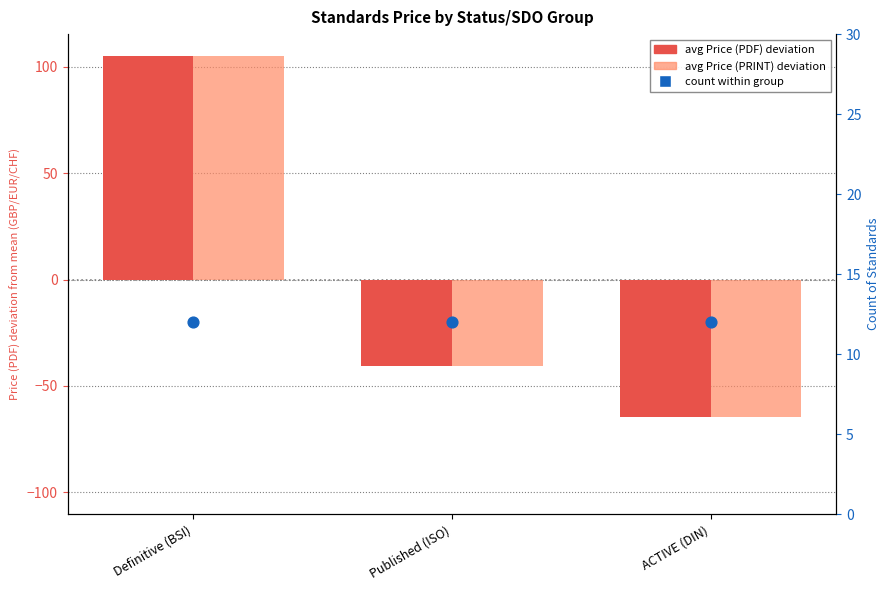

Which series has the largest total across all categories?

count